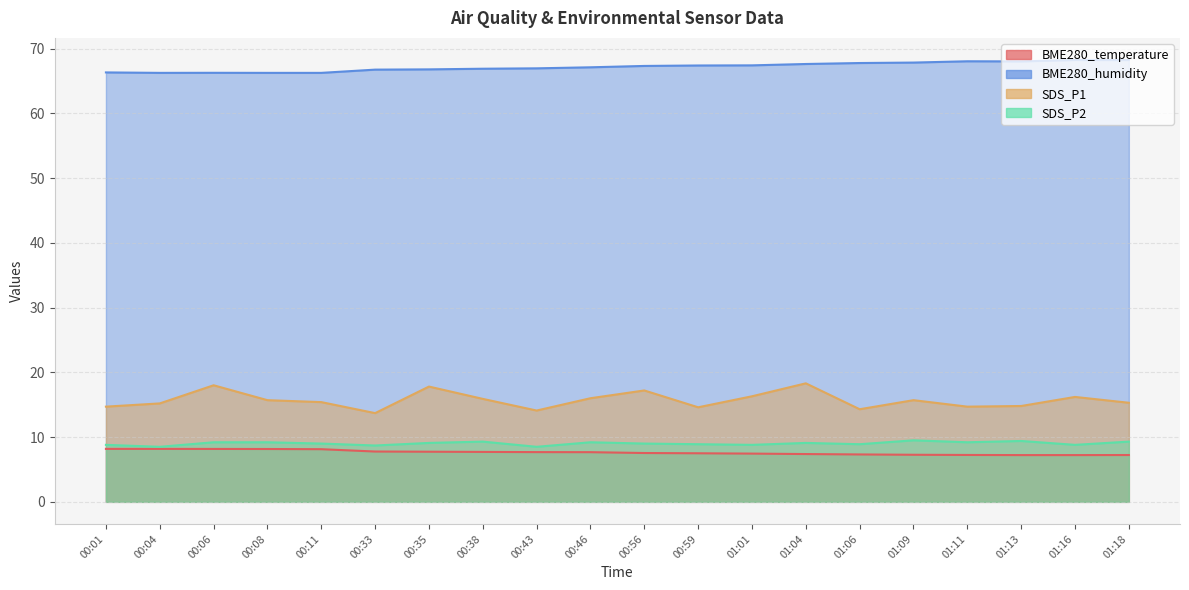

Where is BME280_humidity nearest to the value 67?

00:43